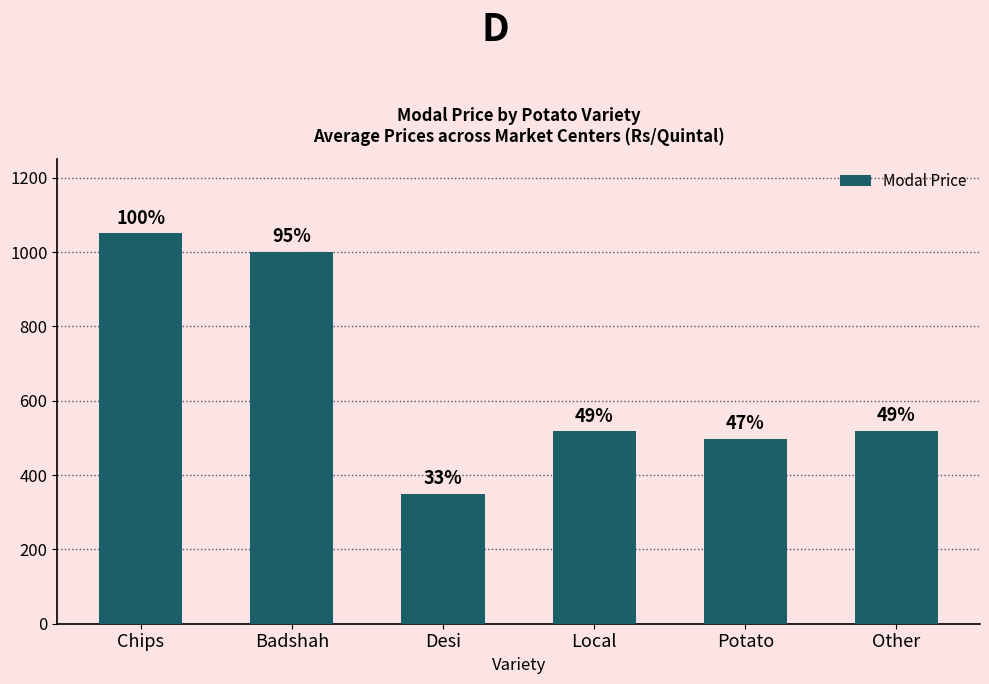

Rank the categories by value from lowest to highest.

Desi, Potato, Local, Other, Badshah, Chips